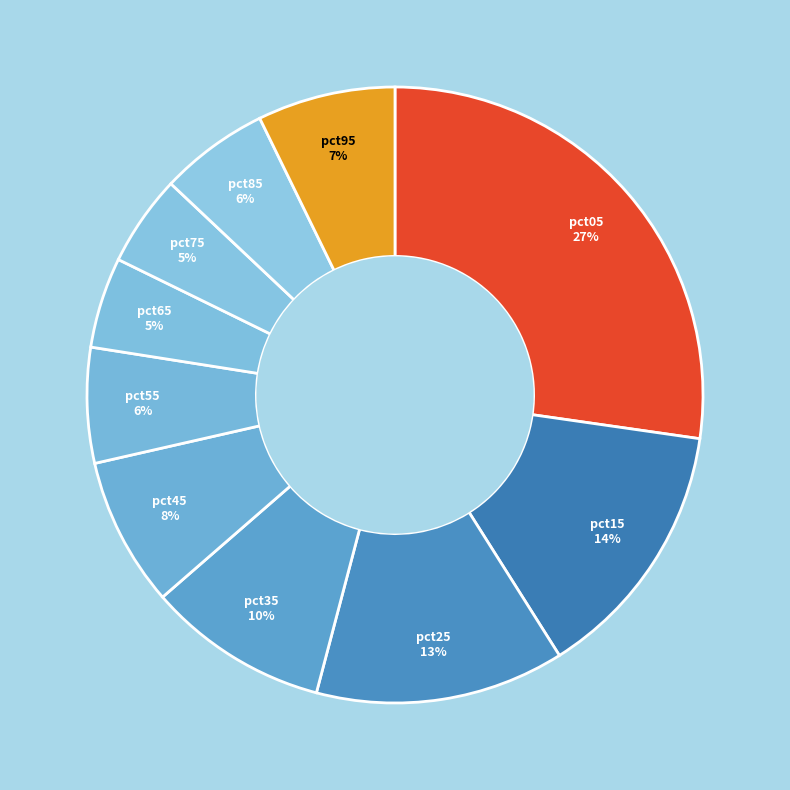

To the nearest percent, what portion does pct25 represent?

13%